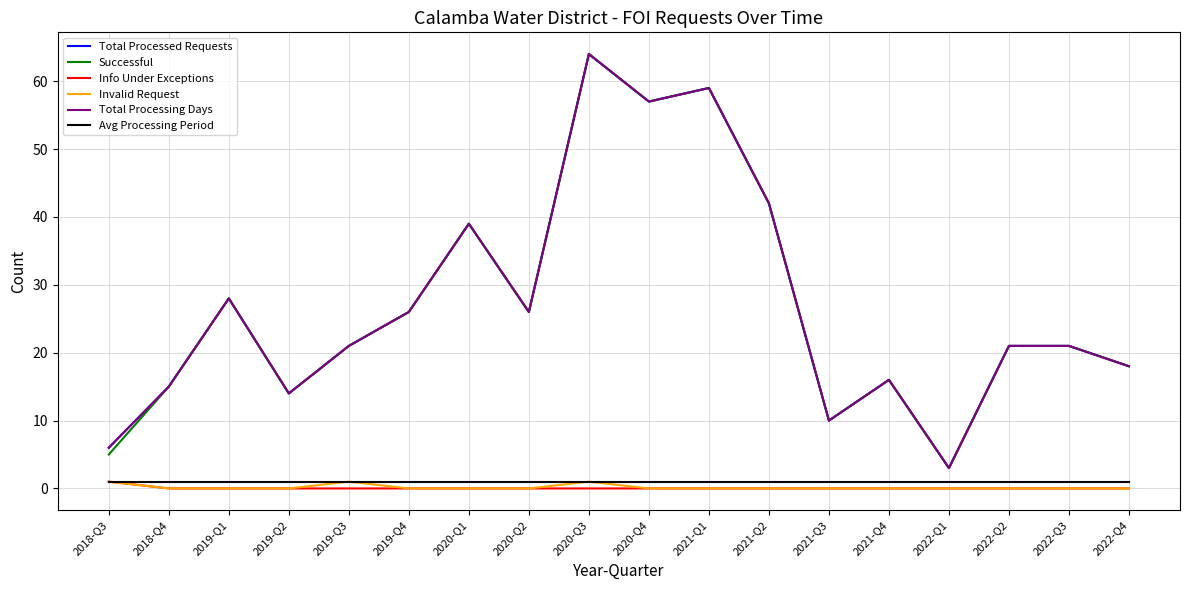

True or false: Total Processed Requests has more than 2 points higher than both neighbors.

True